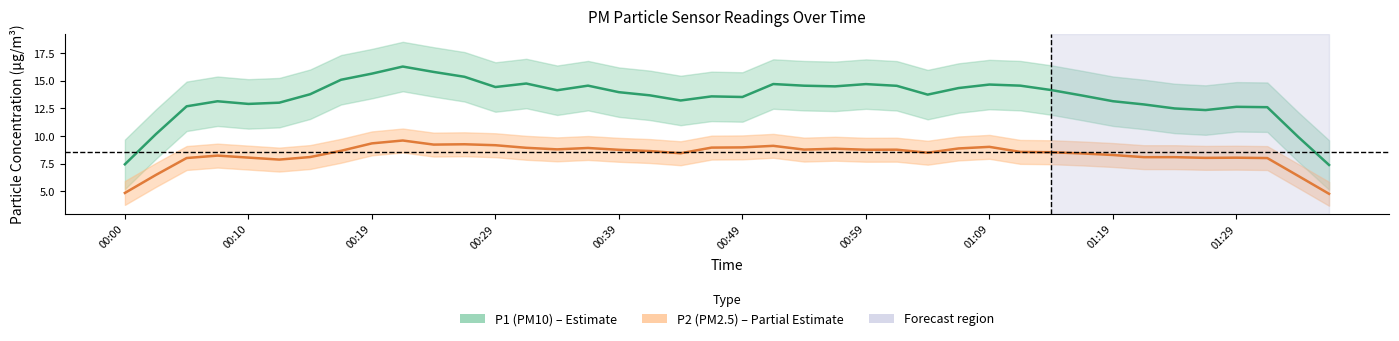

What is the difference between the P2 (PM2.5) values at 28 and 23?

0.2